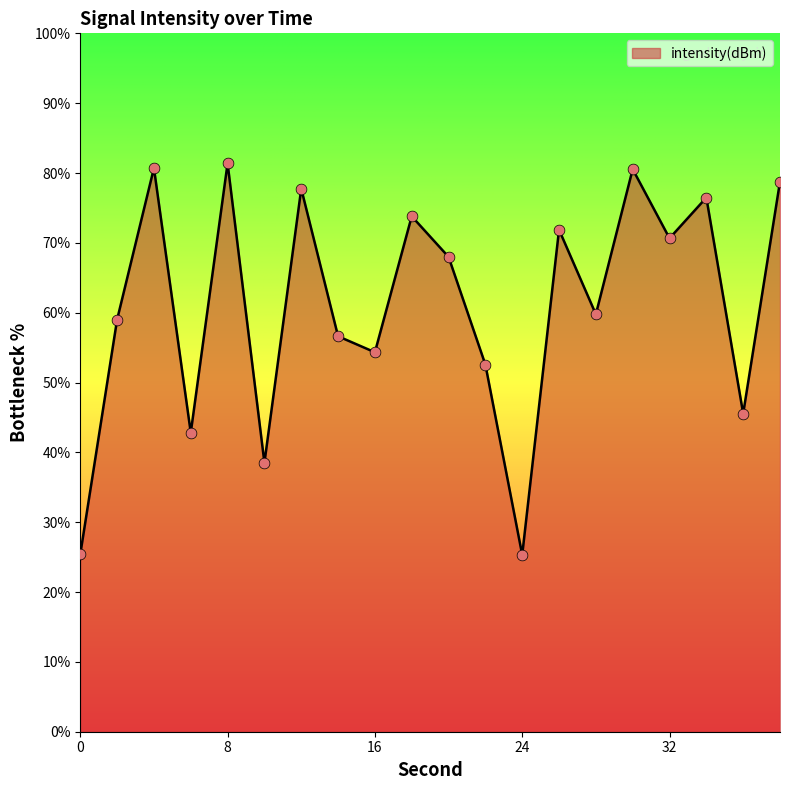

What is the difference between the maximum and minimum values?

56.1